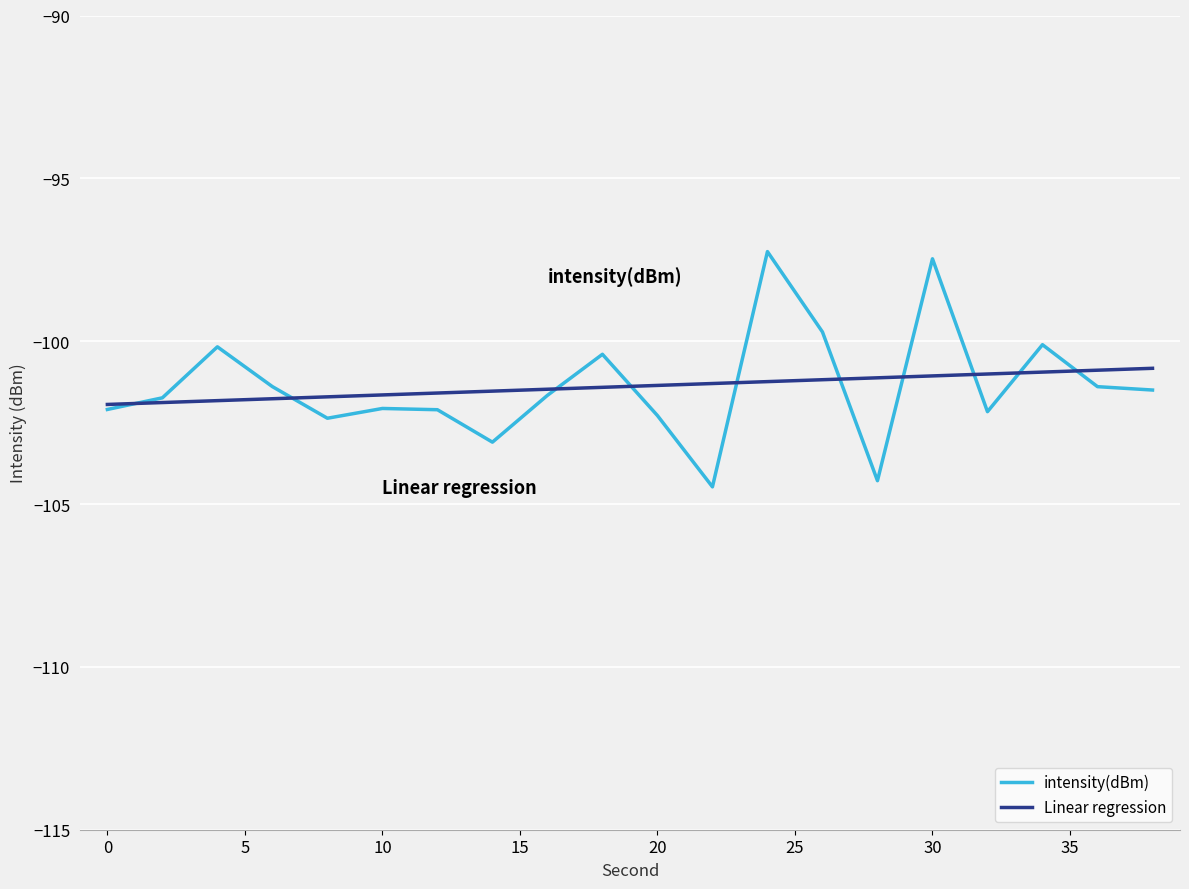

After their last crossing, which series has the higher values: intensity(dBm) or Linear regression?

Linear regression